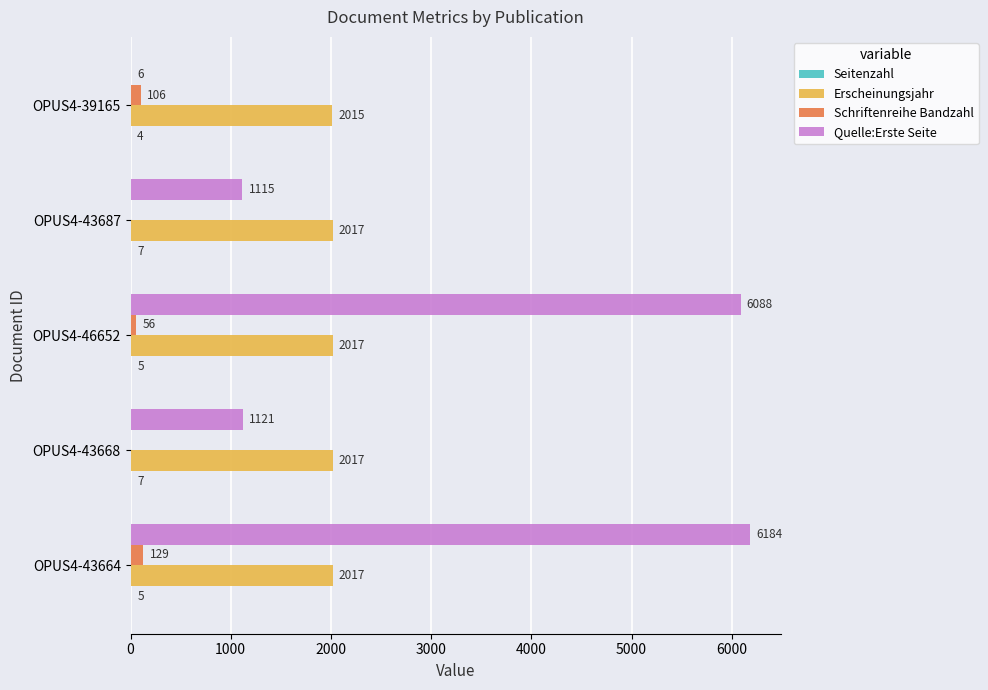

How many Schriftenreihe Bandzahl values are between 0 and 106?

4